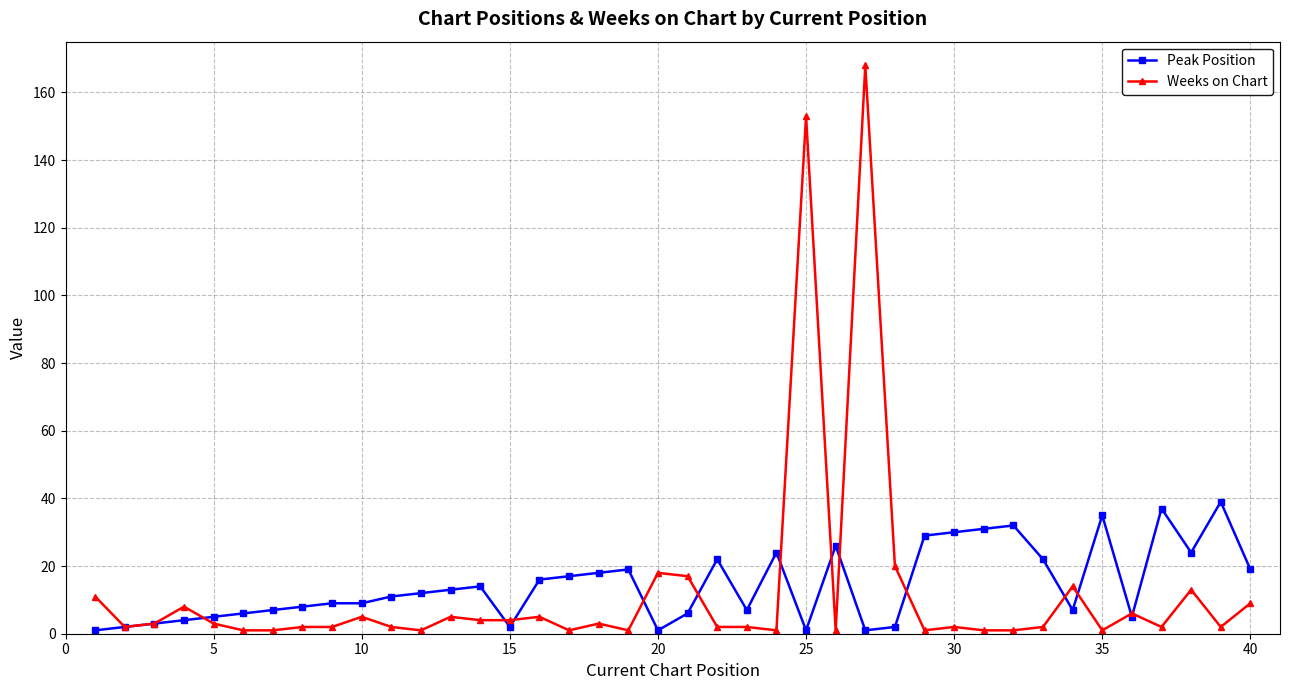

True or false: Weeks on Chart has more than 0 interior local peaks.

True